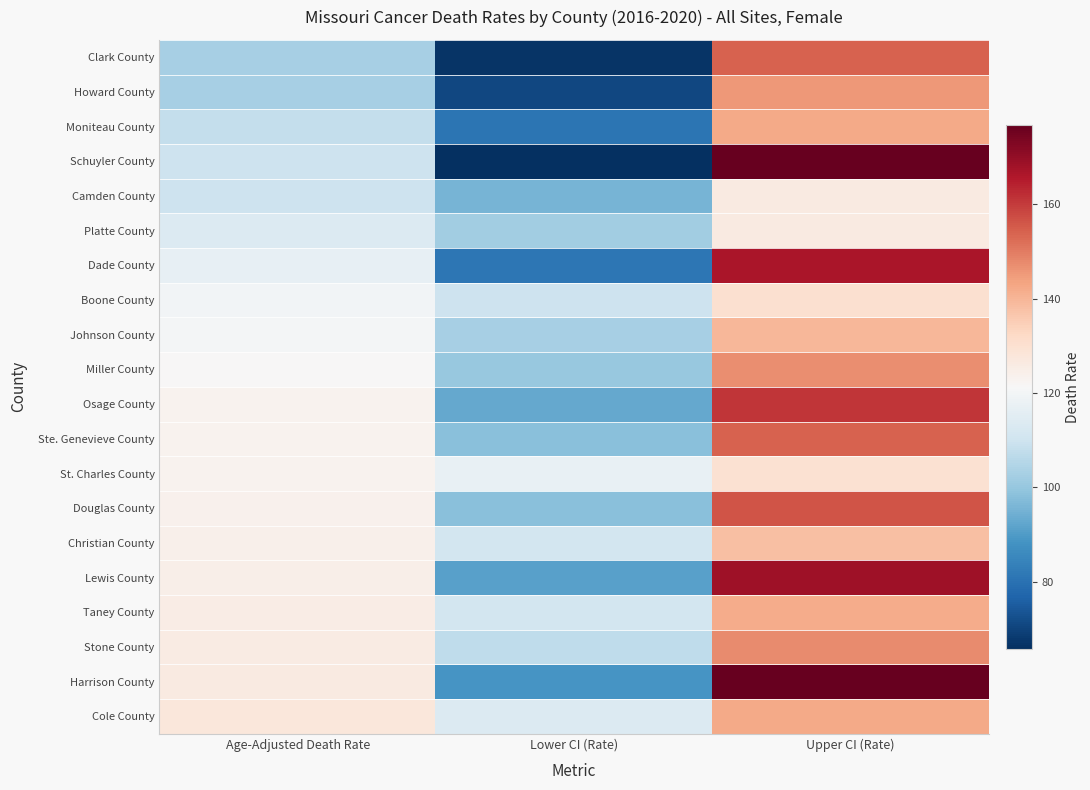

What is the difference between the highest and lowest values at Lower CI (Rate)?

51.4